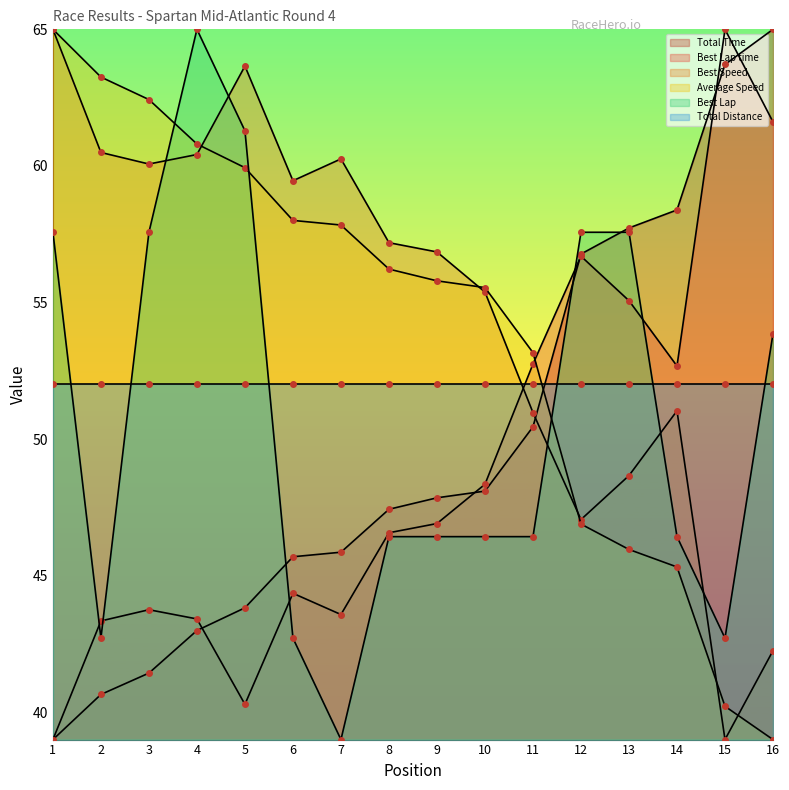

The value of Best Speed at 10 is 32.6. True or false?

False